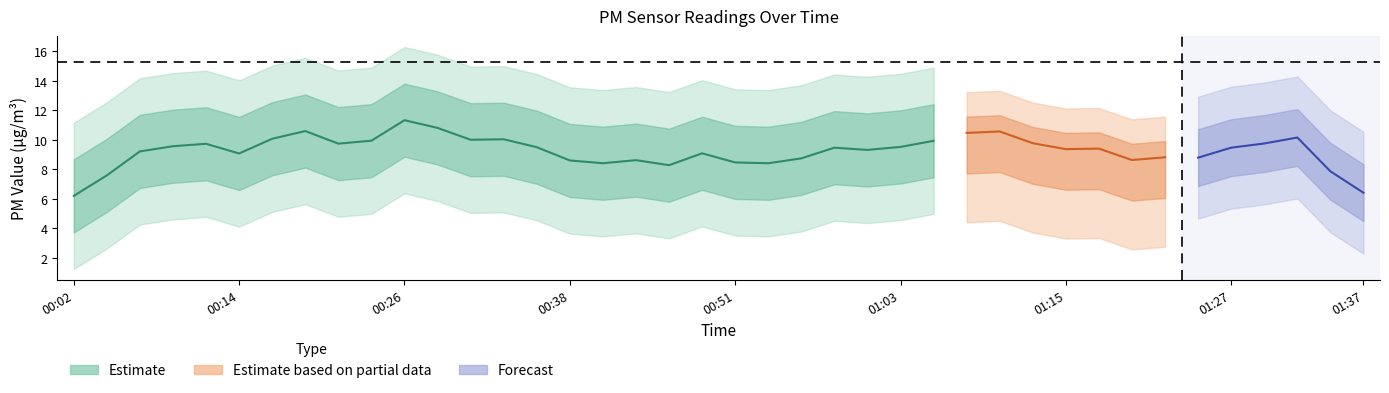

At how many categories does at least one series exceed 5?

40